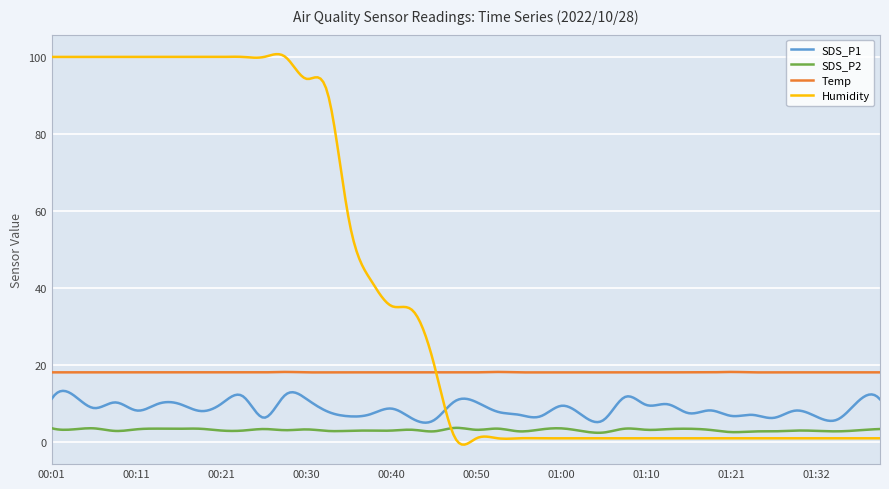

After their last crossing, which series has the higher values: Temp or Humidity?

Temp